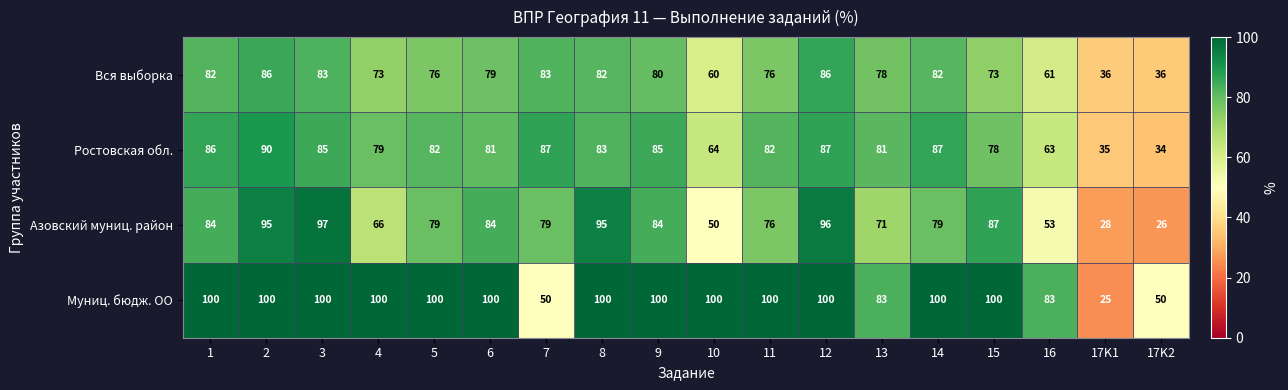

How many Муниц. бюдж. ОО values are between 83 and 100?

15